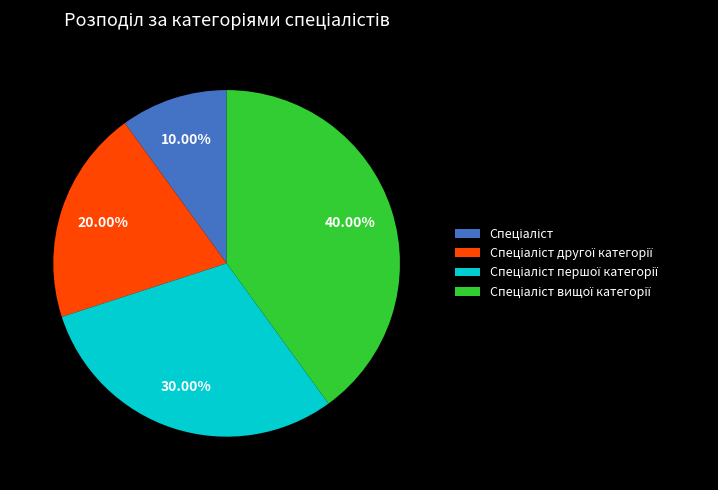

To the nearest percent, what is the average slice percentage?

25%